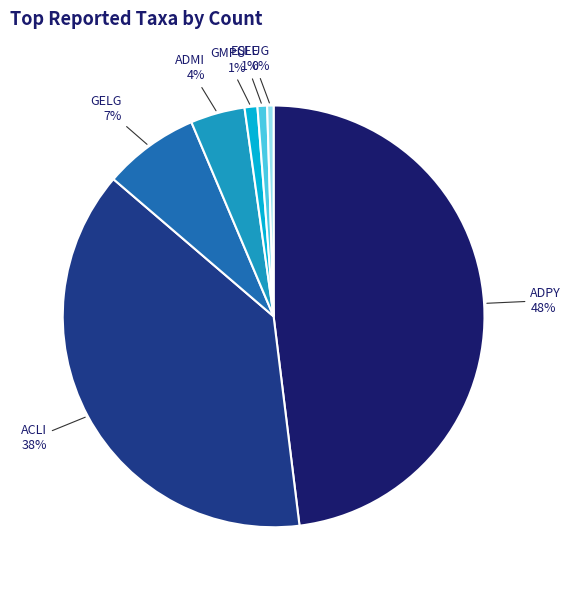

Is there any slice that represents more than half of the pie?

No